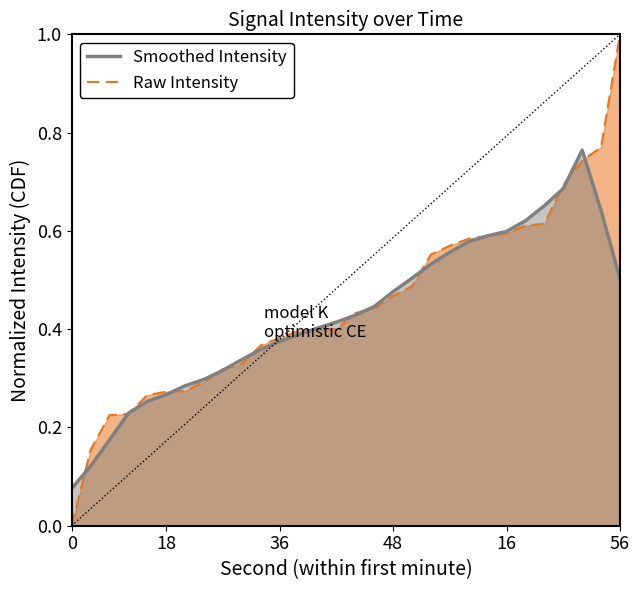

Does the chart display data point markers on the line(s)?

No